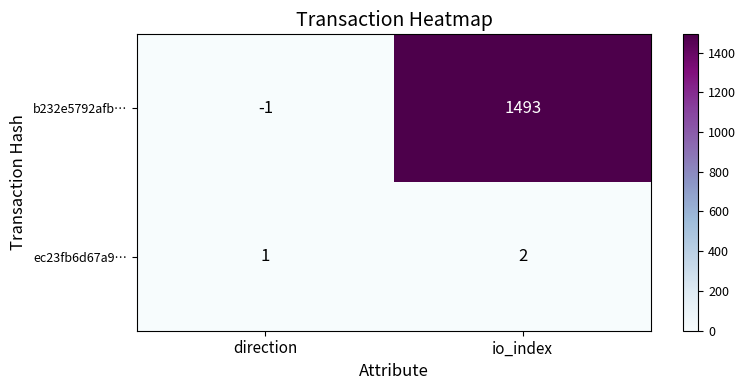

Which label corresponds to the largest value in the chart?

io_index